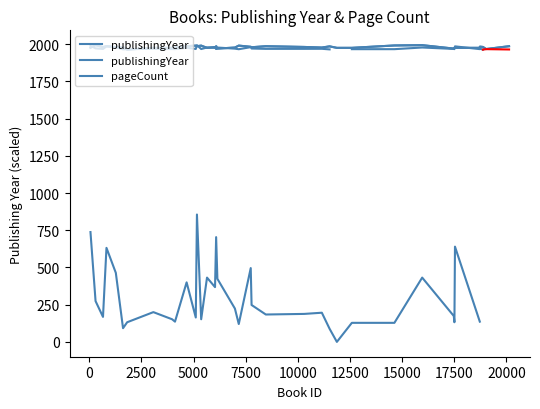

The value of pageCount at 6 is 59. True or false?

False